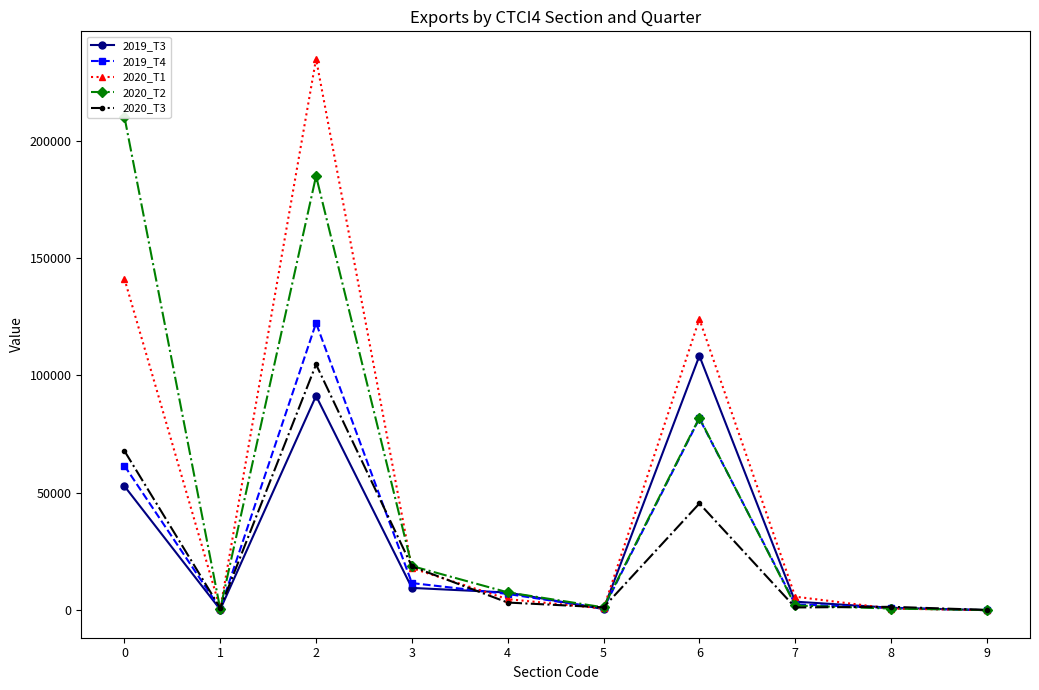

Rank the series by their maximum value, from highest to lowest.

2020_T1, 2020_T2, 2019_T4, 2019_T3, 2020_T3